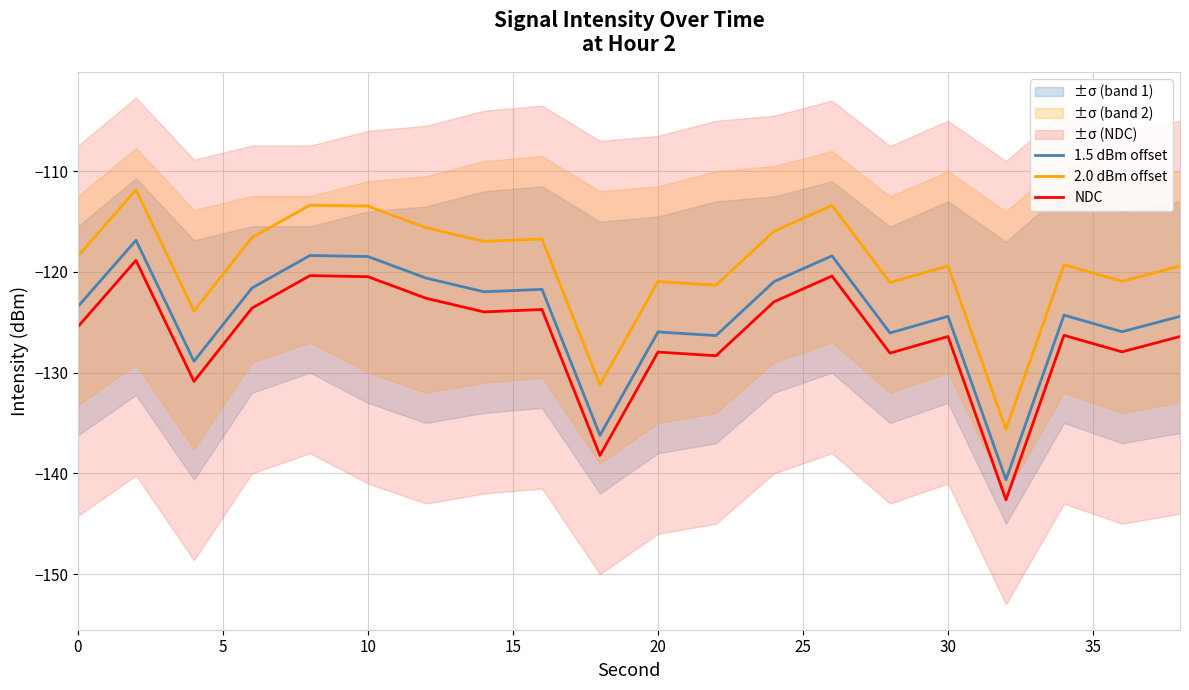

What is the maximum value for 2.0 dBm offset?

-111.9